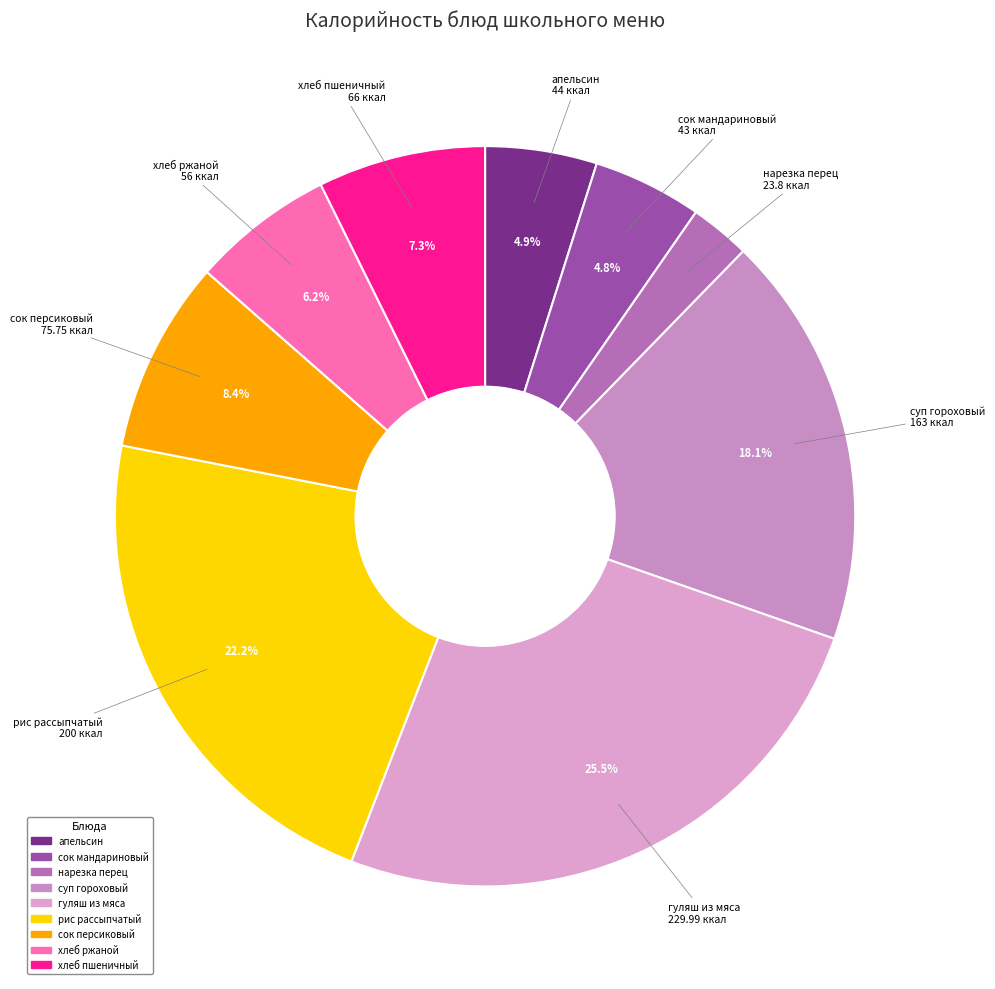

Which category has the biggest portion of the pie?

гуляш из мяса